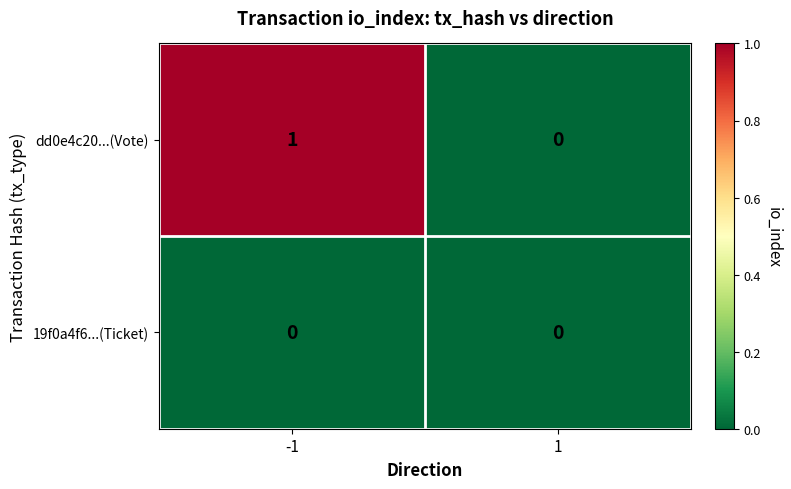

True or false: 19f0a4f6...(Ticket) has a value of 0 at 1.

True